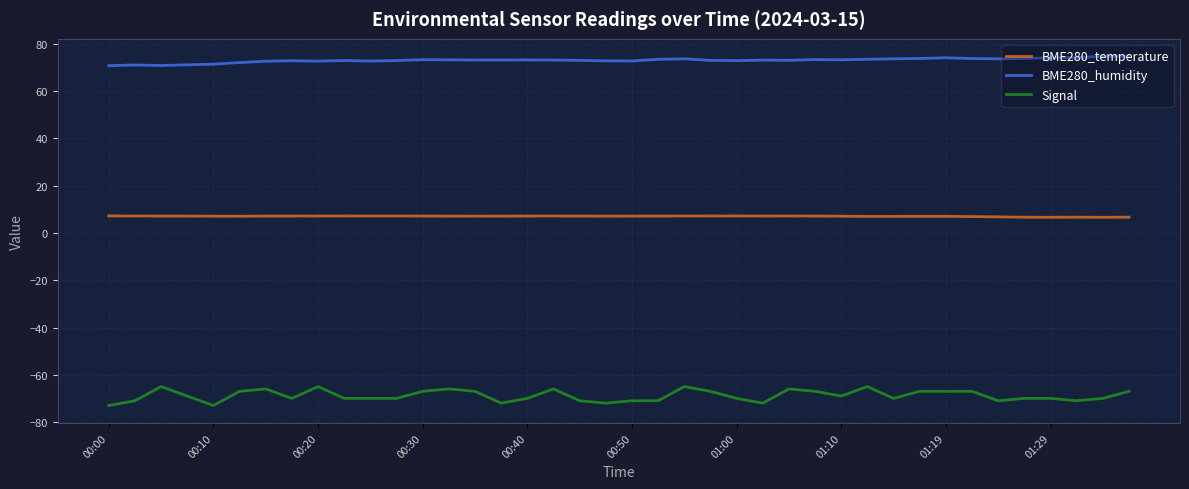

List the series in order of their peak value, highest first.

BME280_humidity, BME280_temperature, Signal